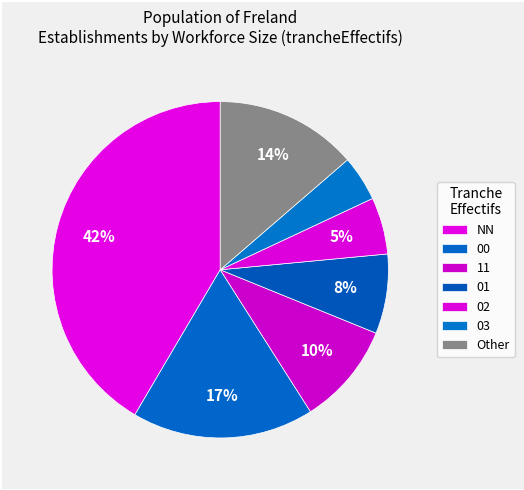

How many segments does this pie chart have?

7